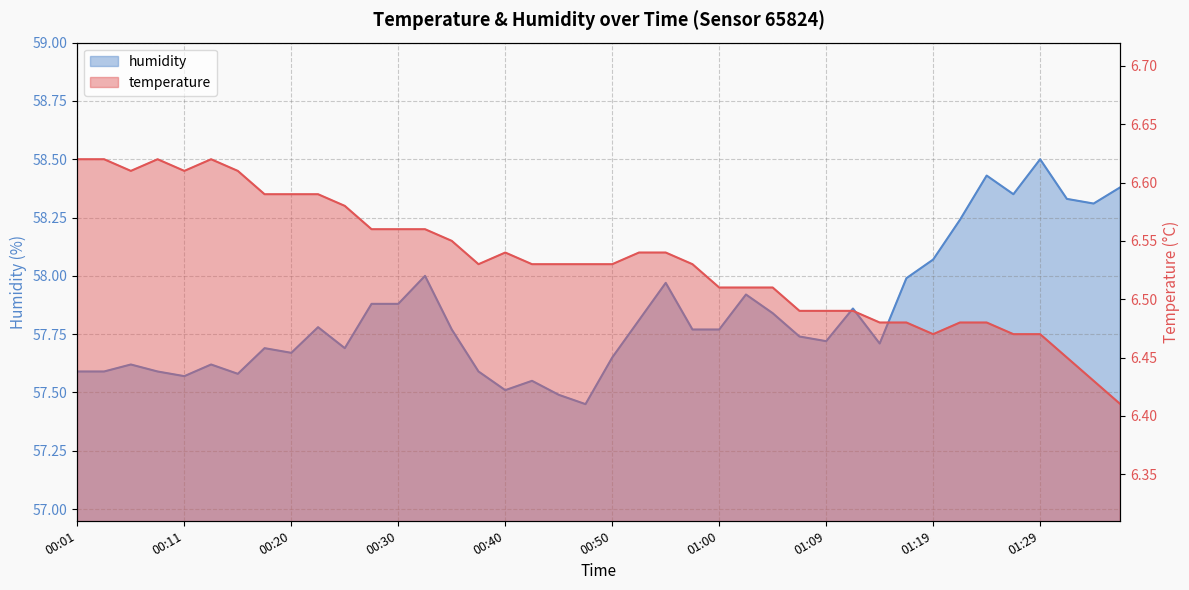

What is the difference between the second highest and second lowest values in the temperature series?

0.2